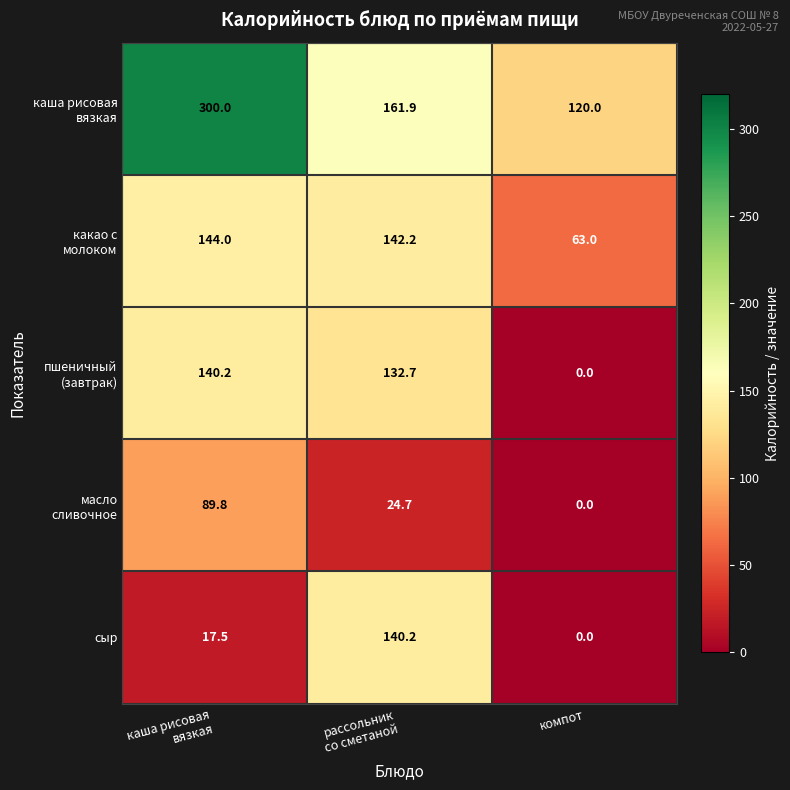

How many categories are shown in the chart?

3